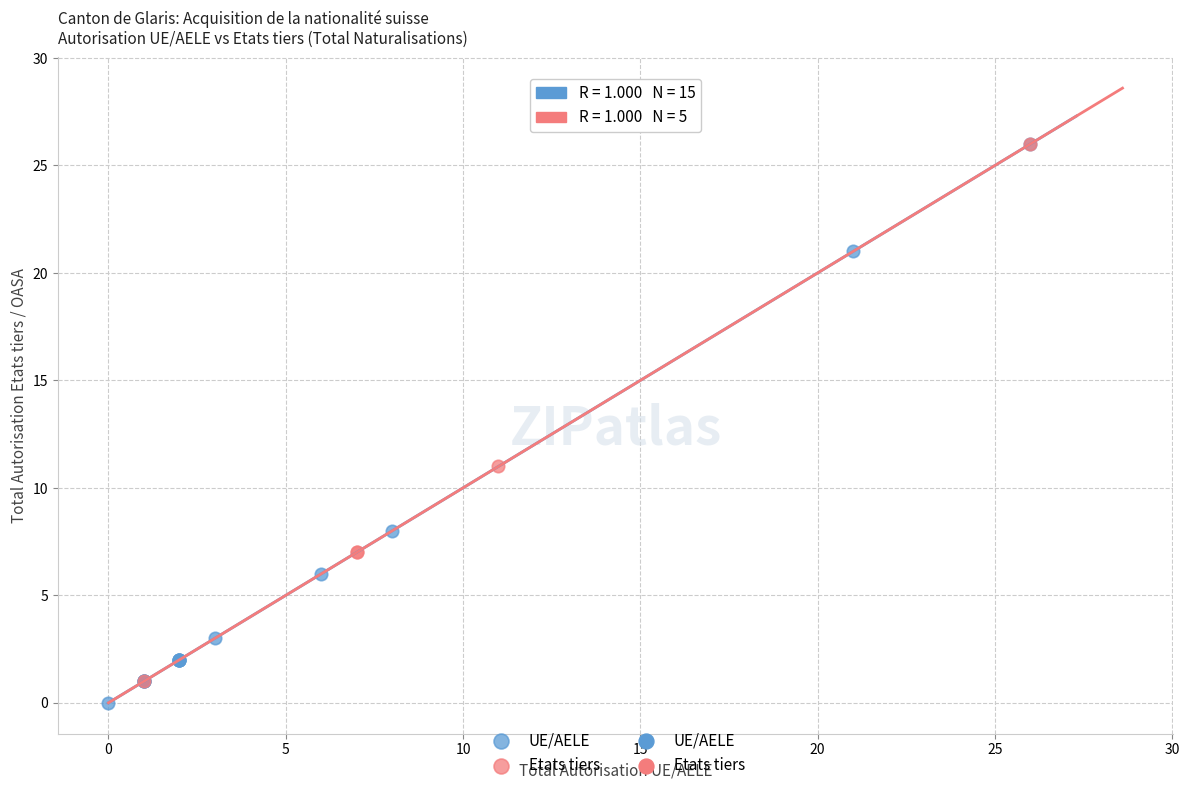

Which series has the largest Y range (max minus min)?

UE/AELE